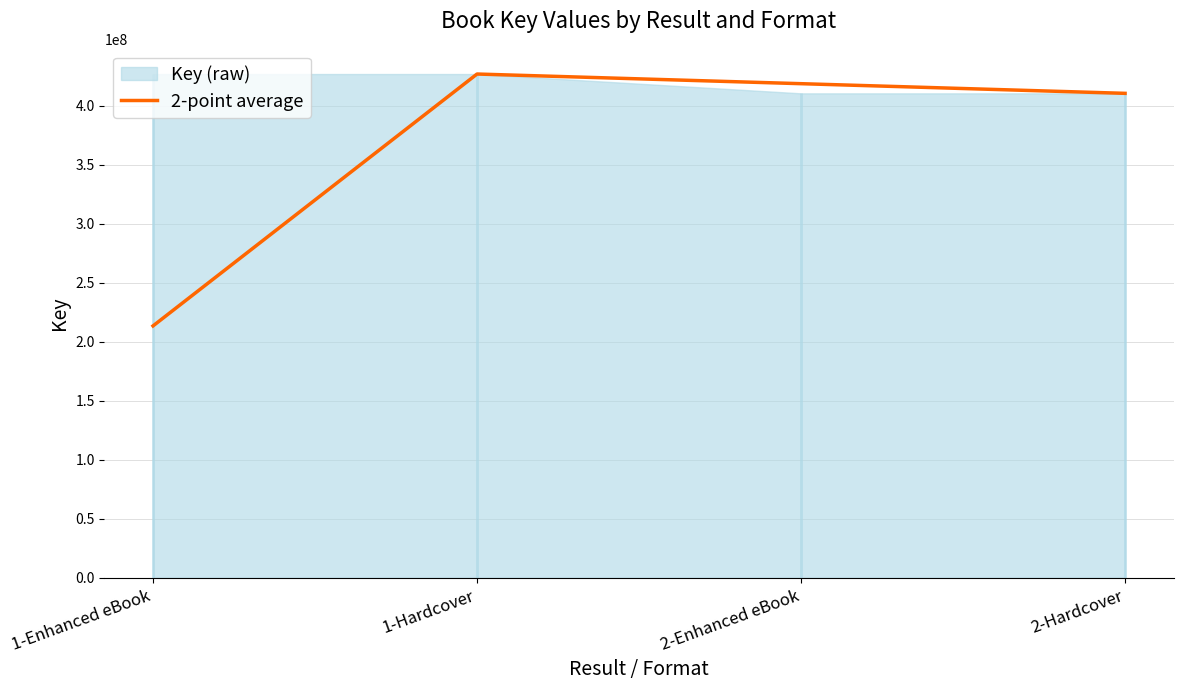

Reading left to right, what are all the values shown in this chart?

213506273	427012546	418824122	410635698